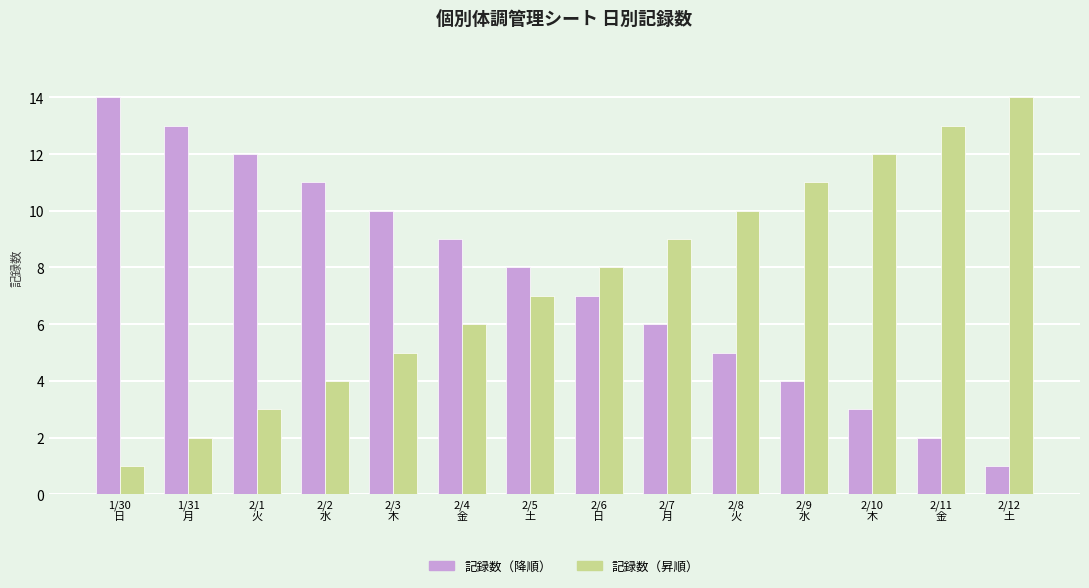

List the labels in order of 記録数（降順） value, smallest first.

2/12
土, 2/11
金, 2/10
木, 2/9
水, 2/8
火, 2/7
月, 2/6
日, 2/5
土, 2/4
金, 2/3
木, 2/2
水, 2/1
火, 1/31
月, 1/30
日